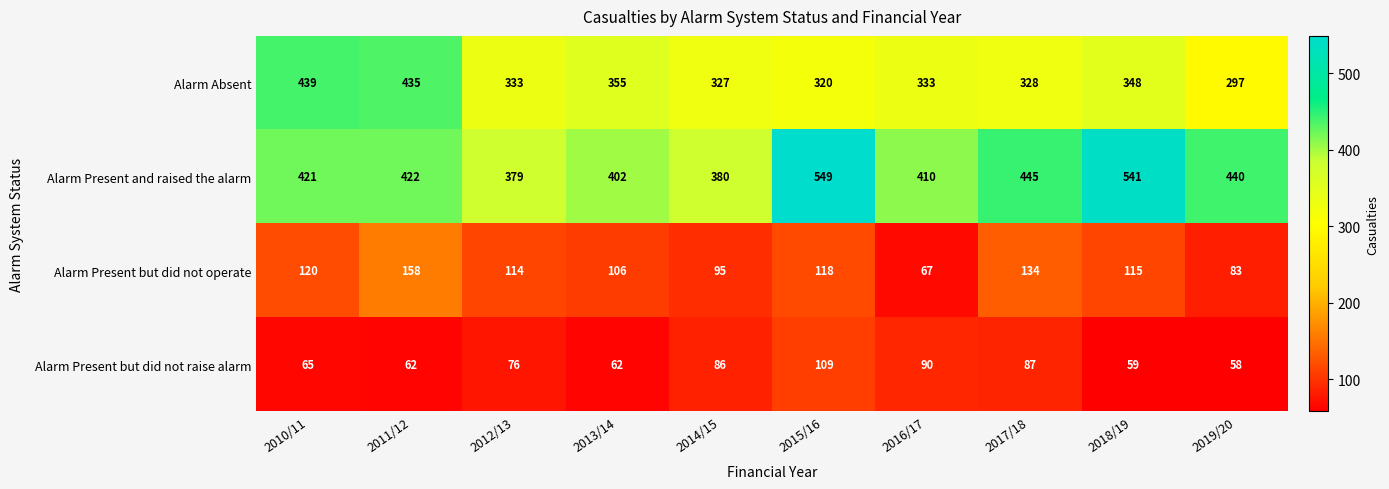

True or false: Alarm Present but did not raise alarm has a value of 65 at 2010/11.

True